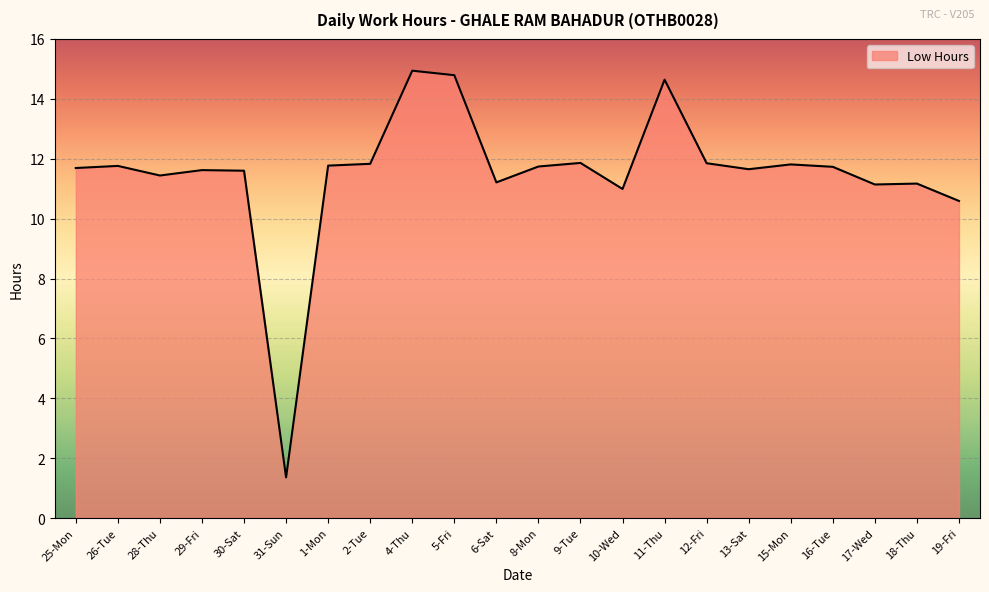

True or false: the data has more than 1 interior local peaks.

True